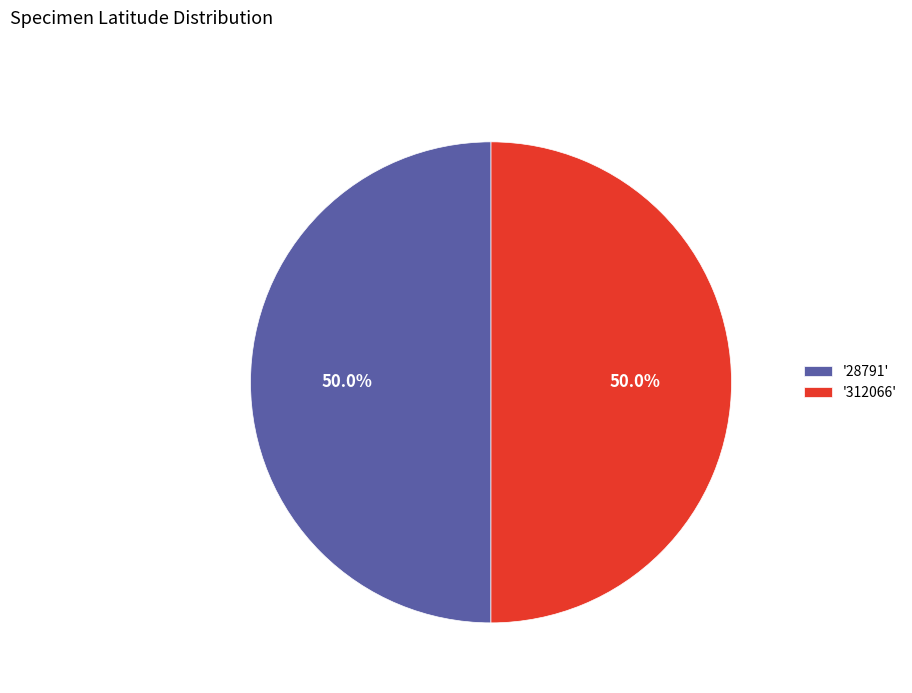

What percentage do '312066' and '28791' together represent?

100.0%